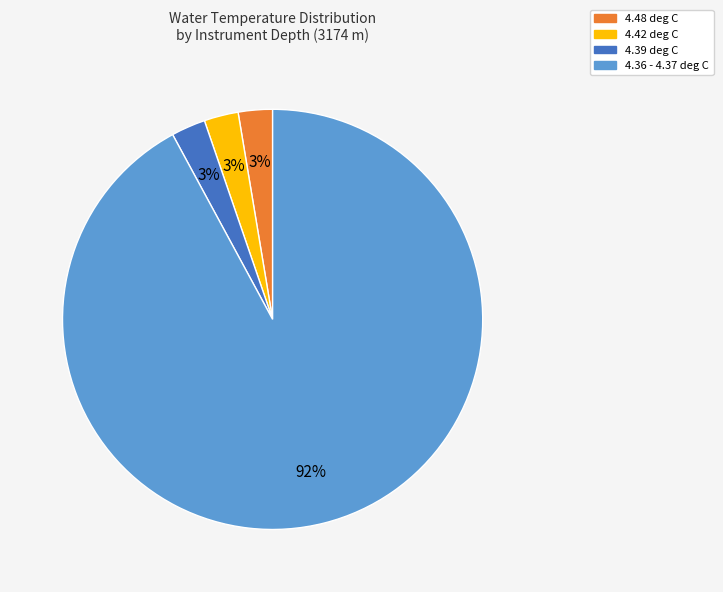

Is there any slice that represents more than half of the pie?

Yes